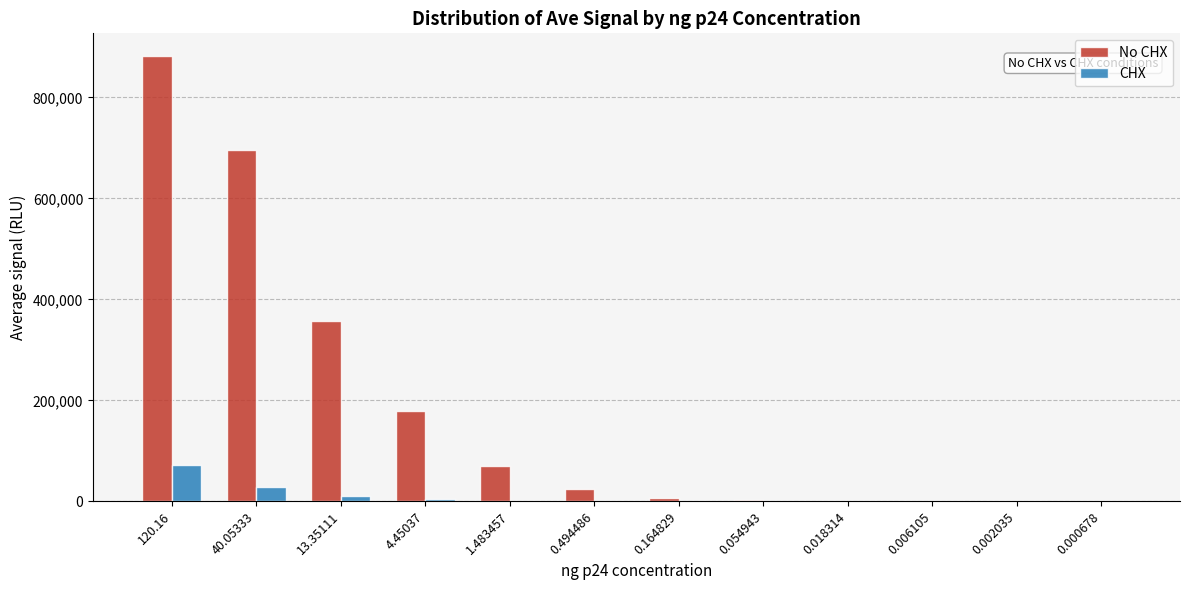

What is the sum of all CHX values?

120312.9